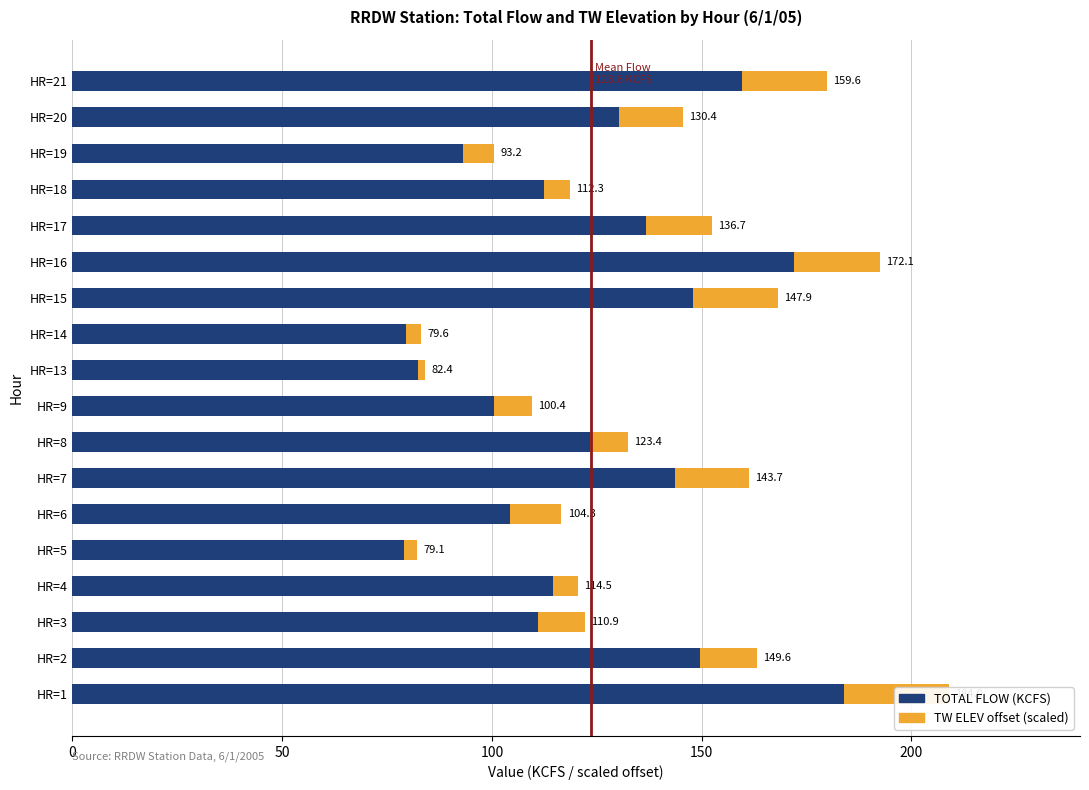

What is the minimum value for TOTAL FLOW (KCFS)?

79.1